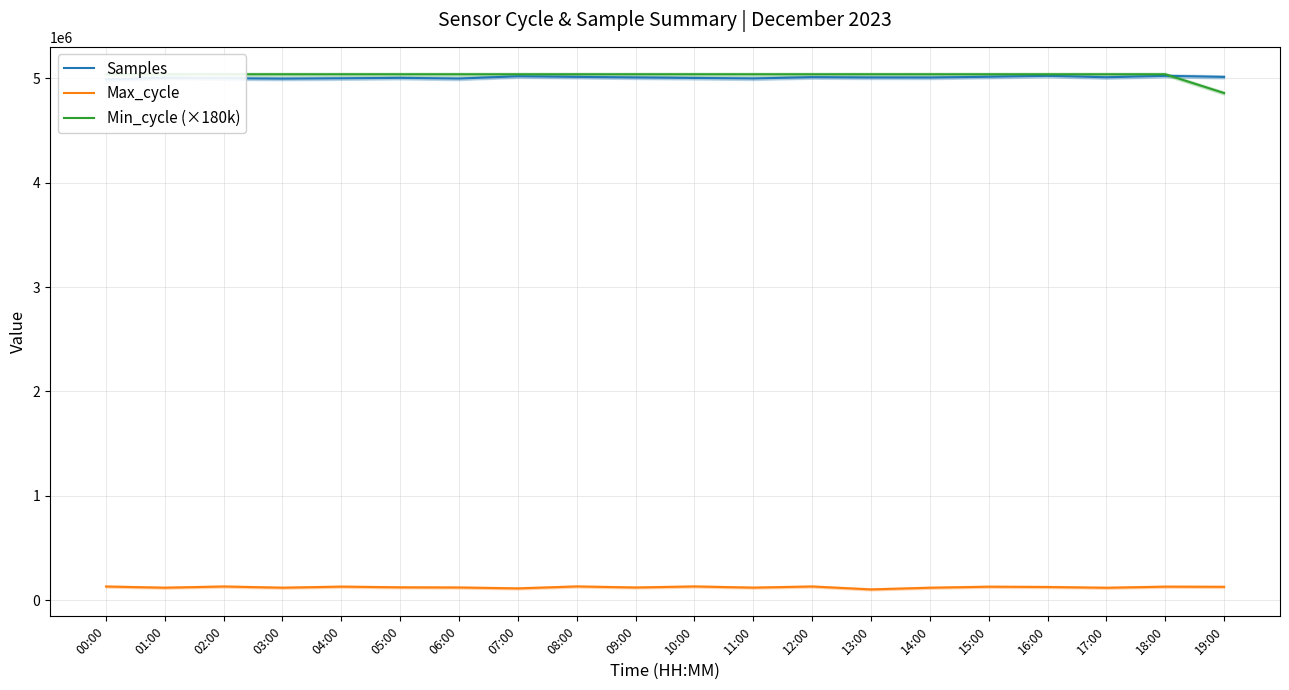

What is the value of the Min_cycle (×180k) point at the 11th from the left?

5040000